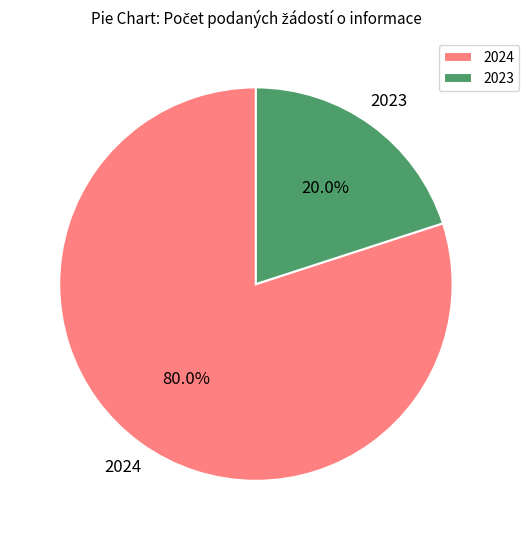

Do 2023 and 2024 together represent more than half of the pie?

Yes